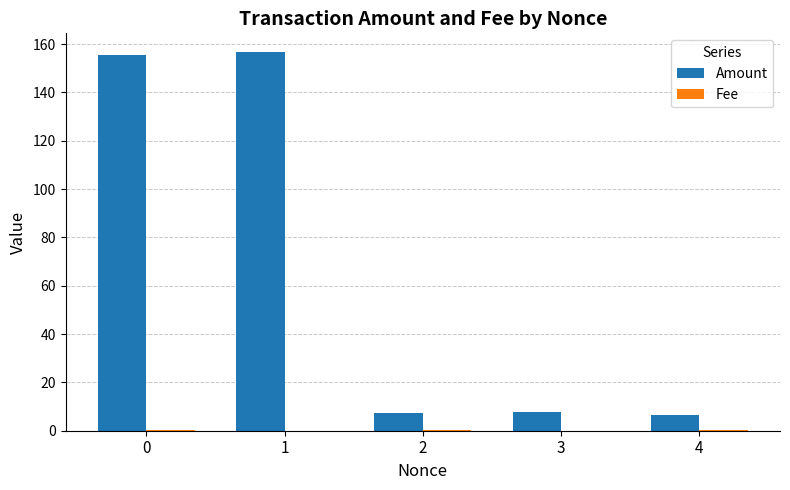

The value of Amount at 2 is 7.4. True or false?

True